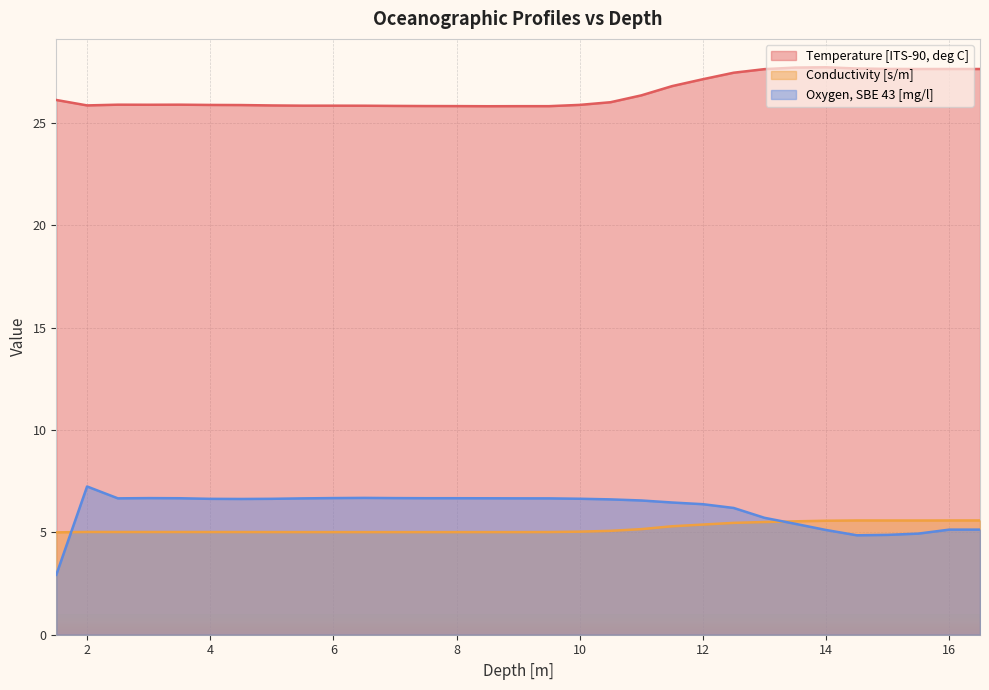

What are all the series names shown in the legend?

Temperature [ITS-90, deg C], Conductivity [s/m], Oxygen, SBE 43 [mg/l]